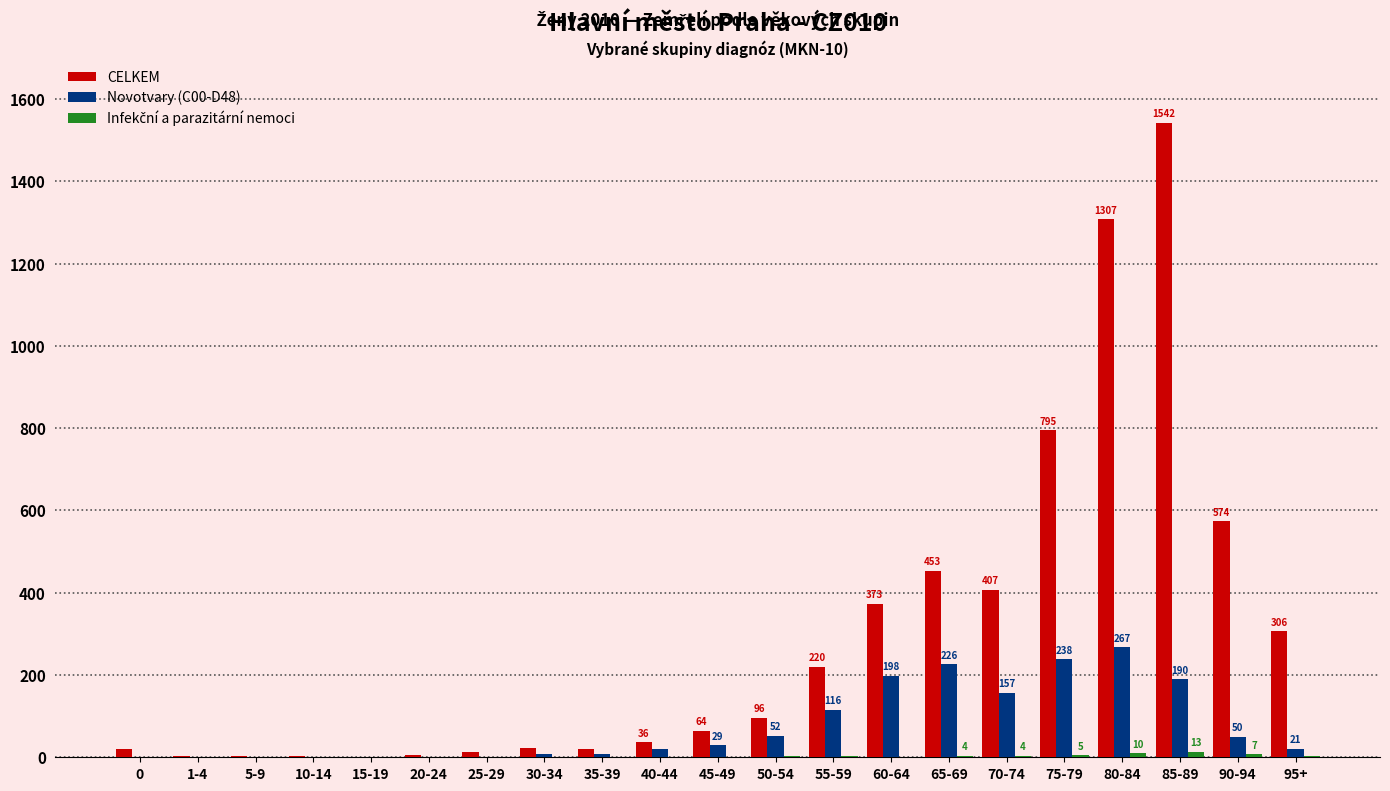

Are the bars horizontal?

No